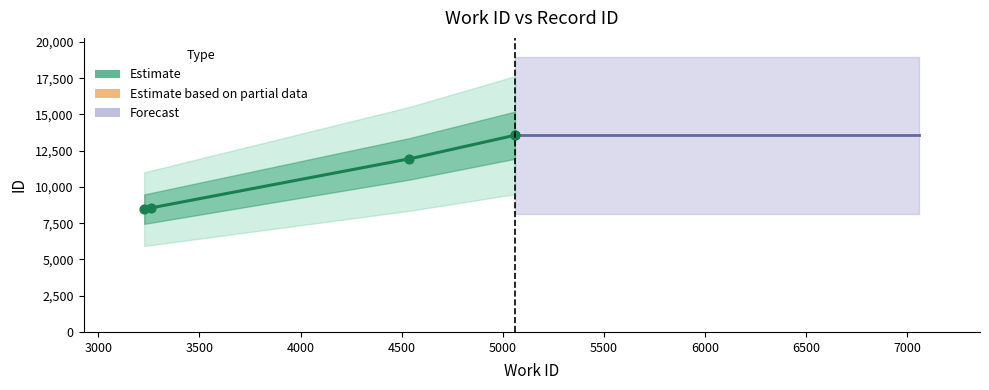

What is the change in value from 3227 to 3259?

+79